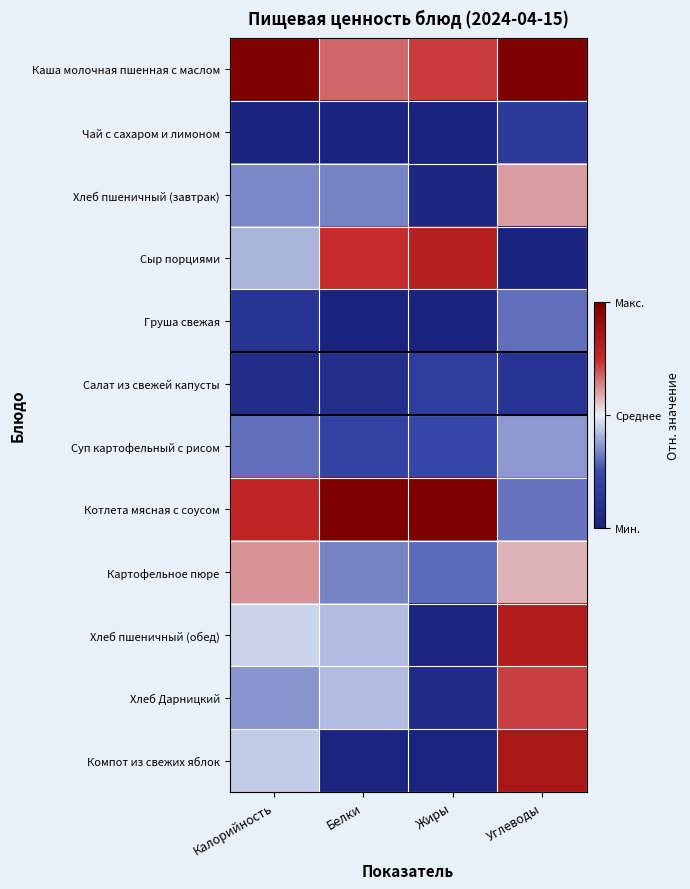

Which category has the lowest value across all series?

Калорийность